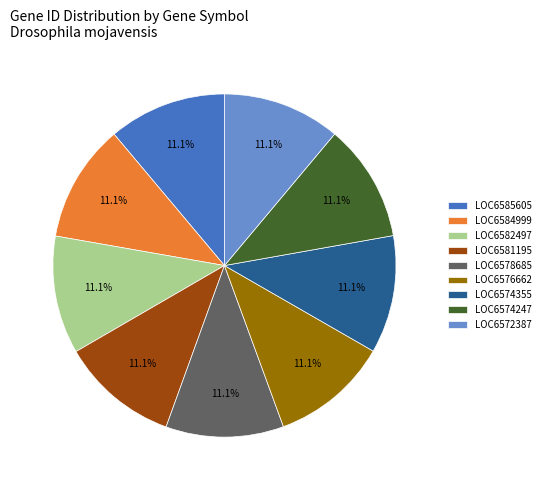

What is the ratio of the value at LOC6572387 to the value at LOC6581195?

1.0